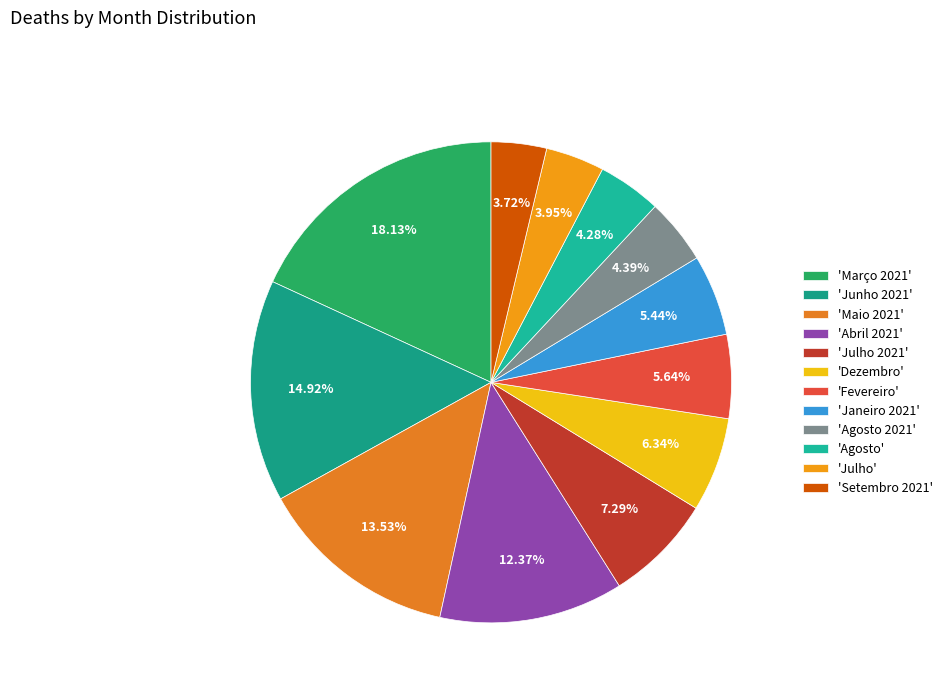

How many slices are in this pie chart?

12